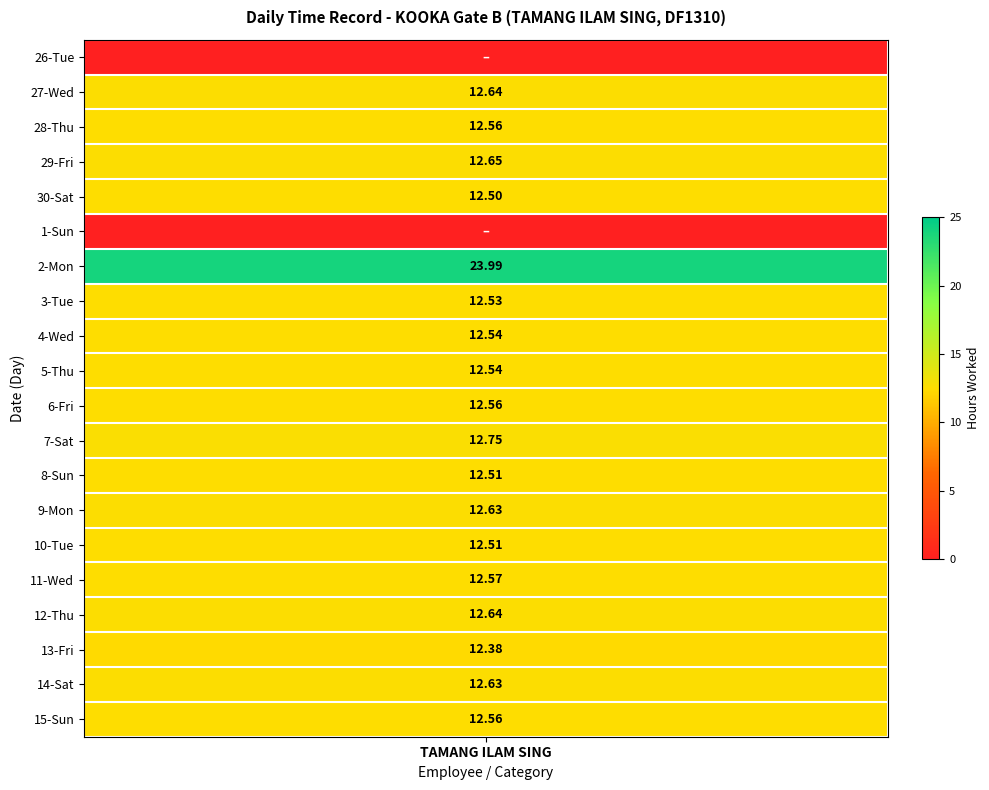

Which series changed the most between 13 and 15?

26-Tue